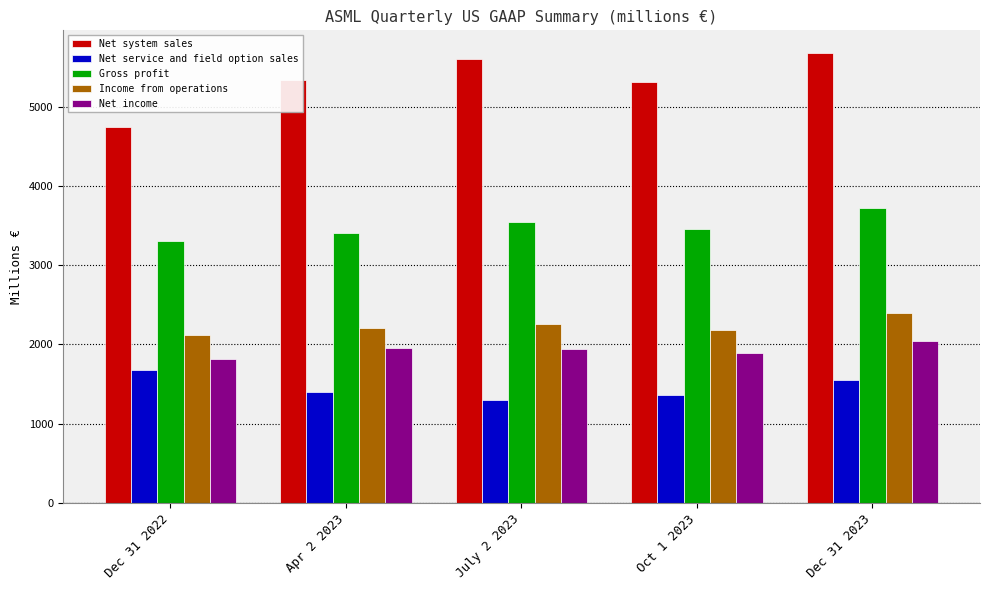

At which label does Income from operations reach its peak?

Dec 31 2023